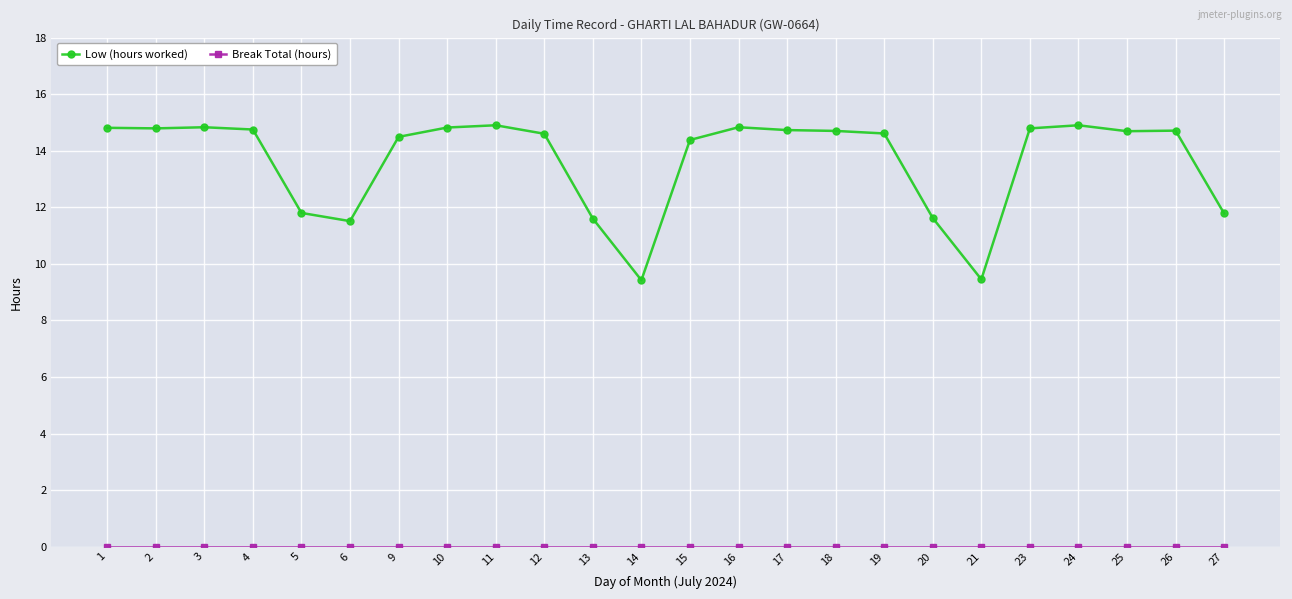

What is the lowest value of the Low (hours worked) series?

9.4